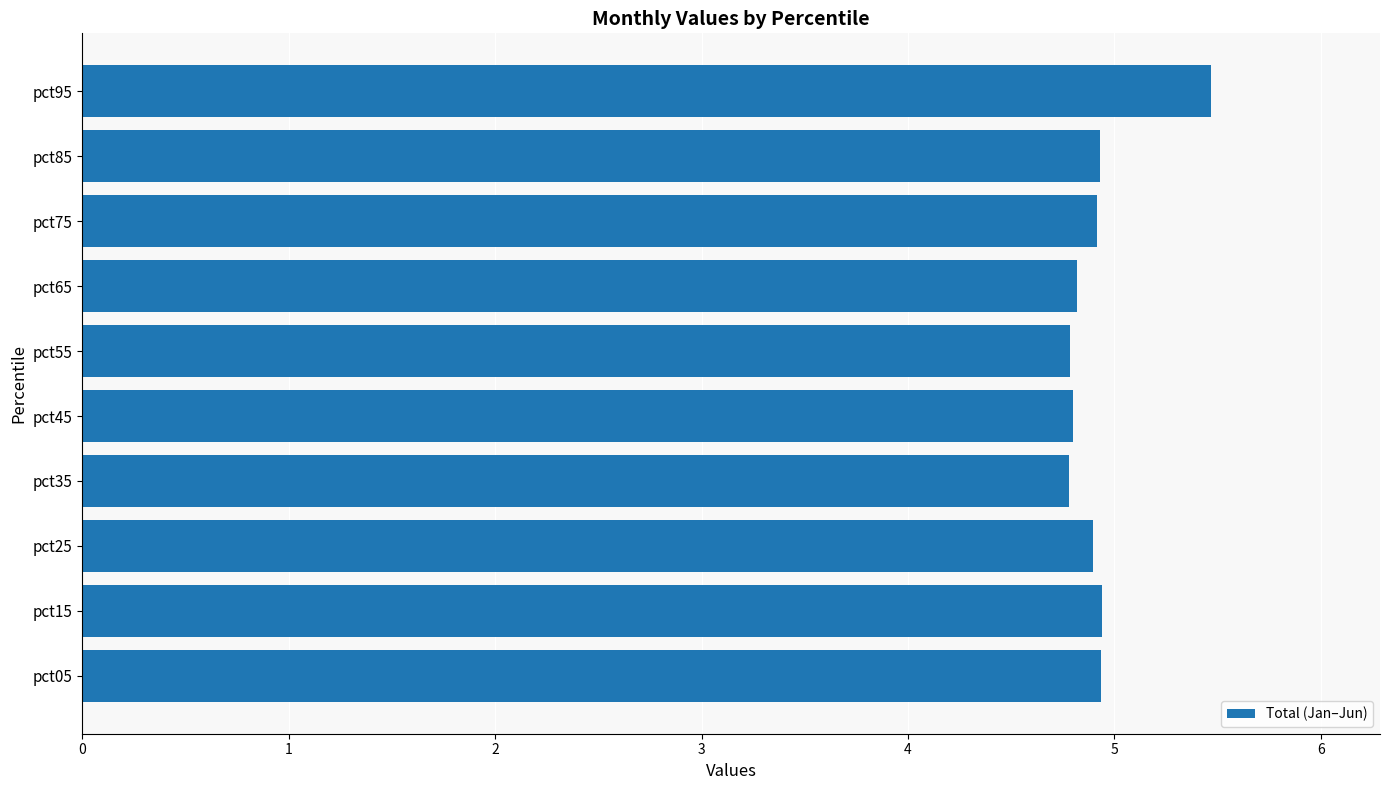

The value at pct55 is 4.8. True or false?

True